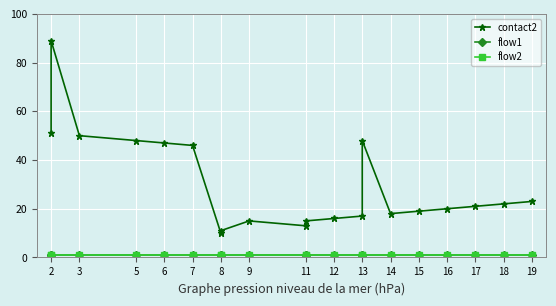

What is the difference between the maximum and minimum values in the contact2 series?

79